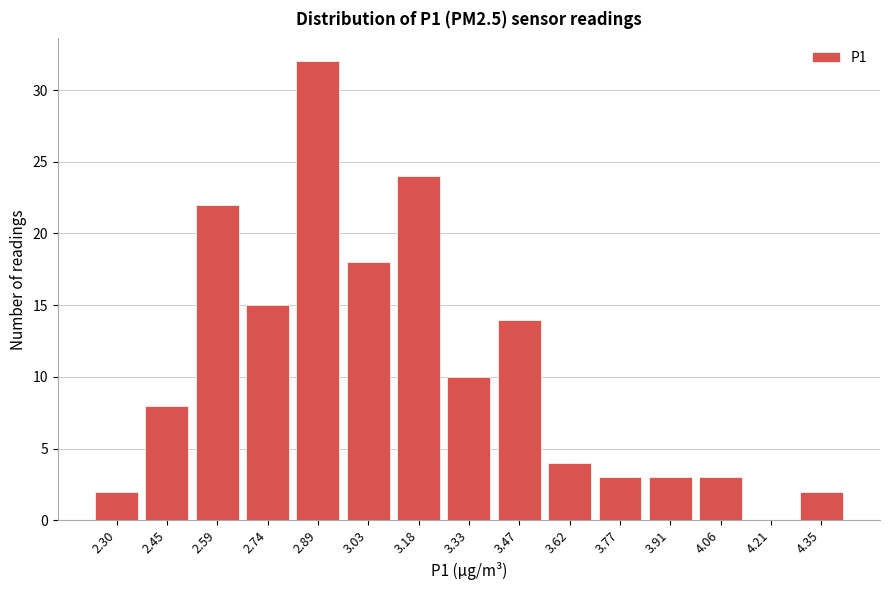

Reading left to right, transcribe all the data shown in this chart.

2.30=2	2.45=8	2.59=22	2.74=15	2.89=32	3.03=18	3.18=24	3.33=10	3.47=14	3.62=4	3.77=3	3.91=3	4.06=3	4.21=0	4.35=2